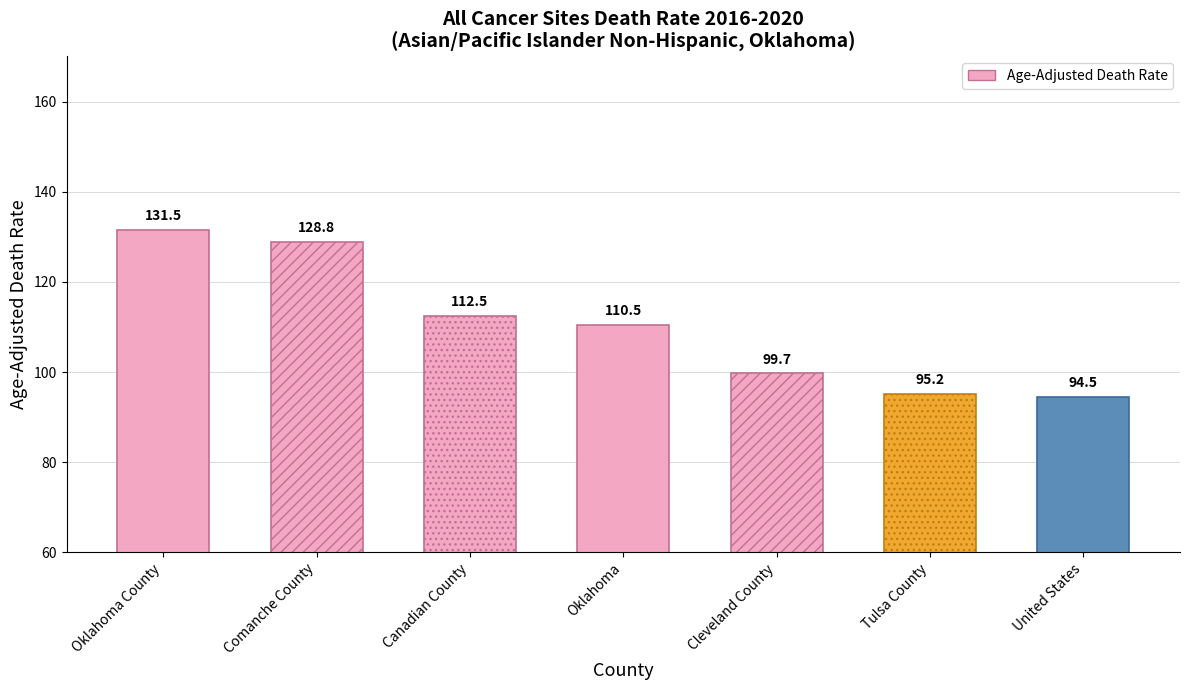

What is the difference between the second highest and minimum values?

34.3